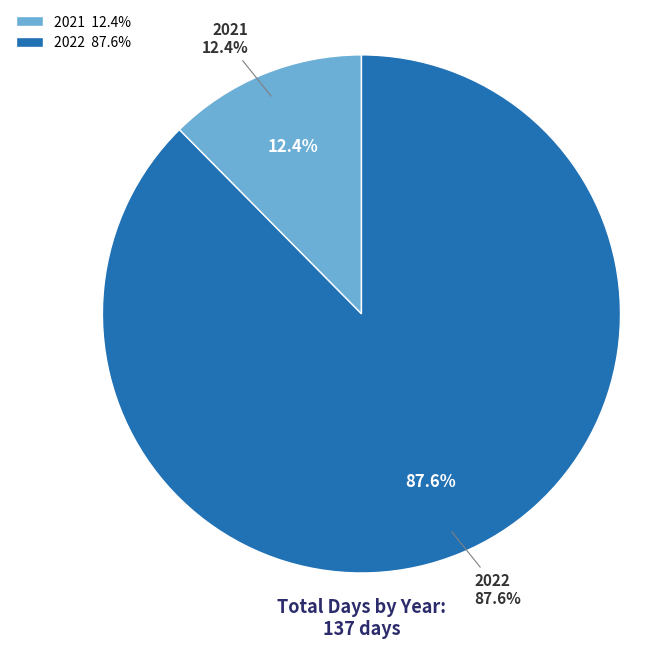

Is there a majority slice in this chart?

Yes